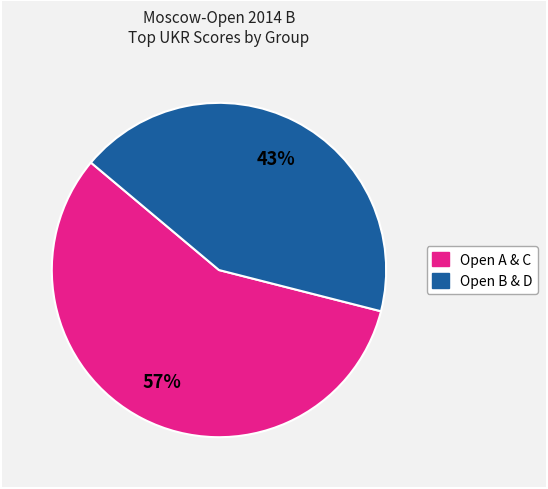

To the nearest percent, what is the average slice percentage?

50%